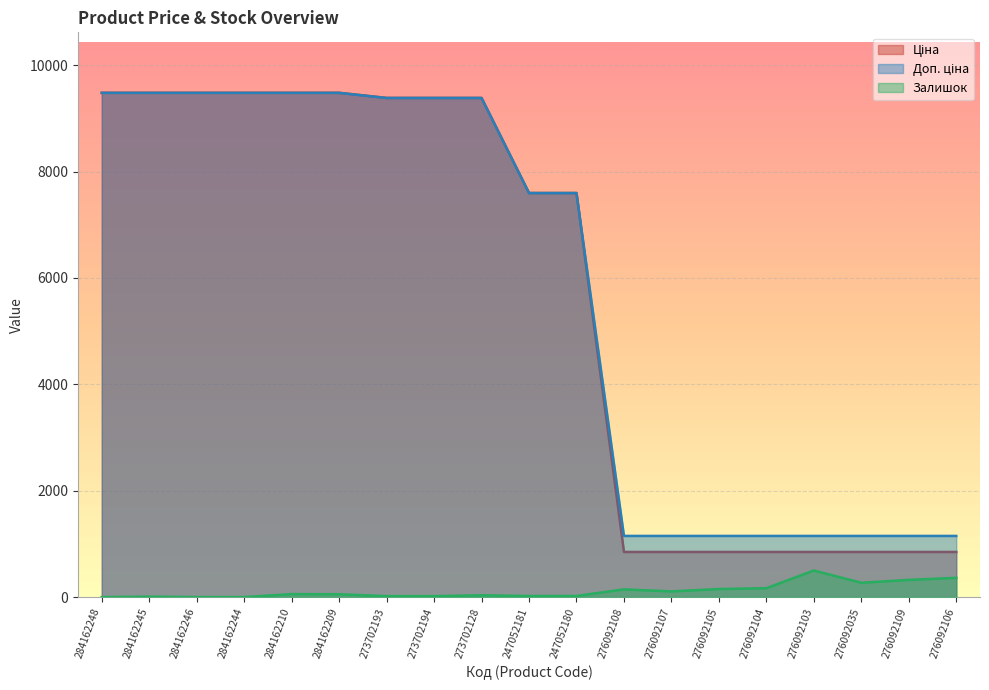

What is the value of the Ціна point at the 4th from the left?

9480.1